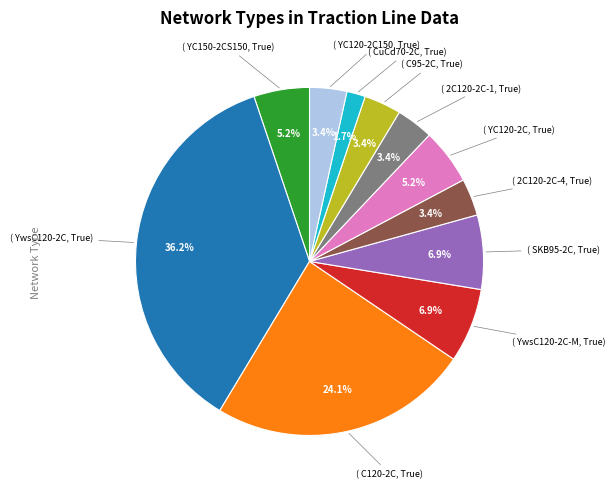

Is there any slice that represents more than half of the pie?

No